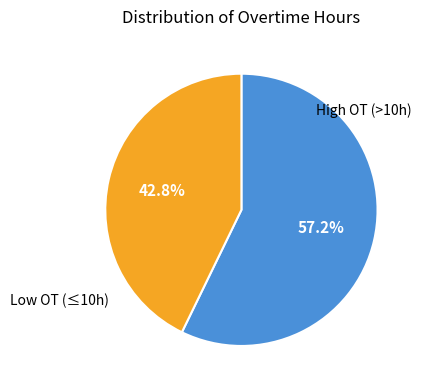

How many slices are in this pie chart?

2